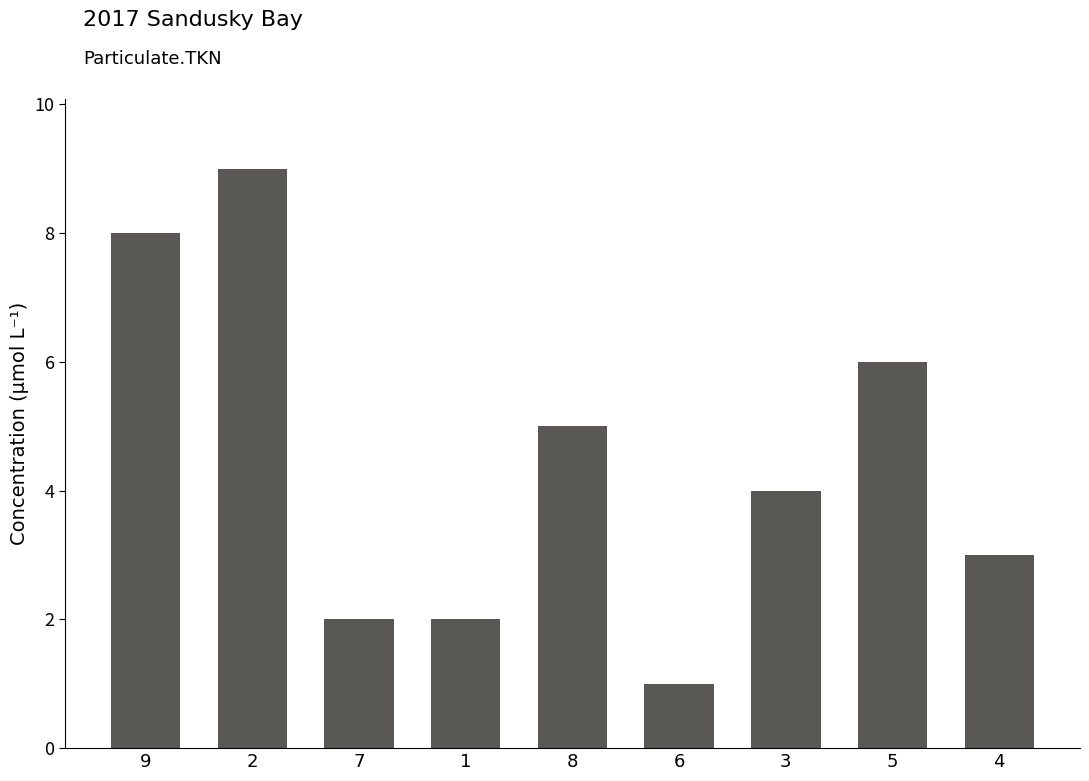

What is the smallest value displayed?

1